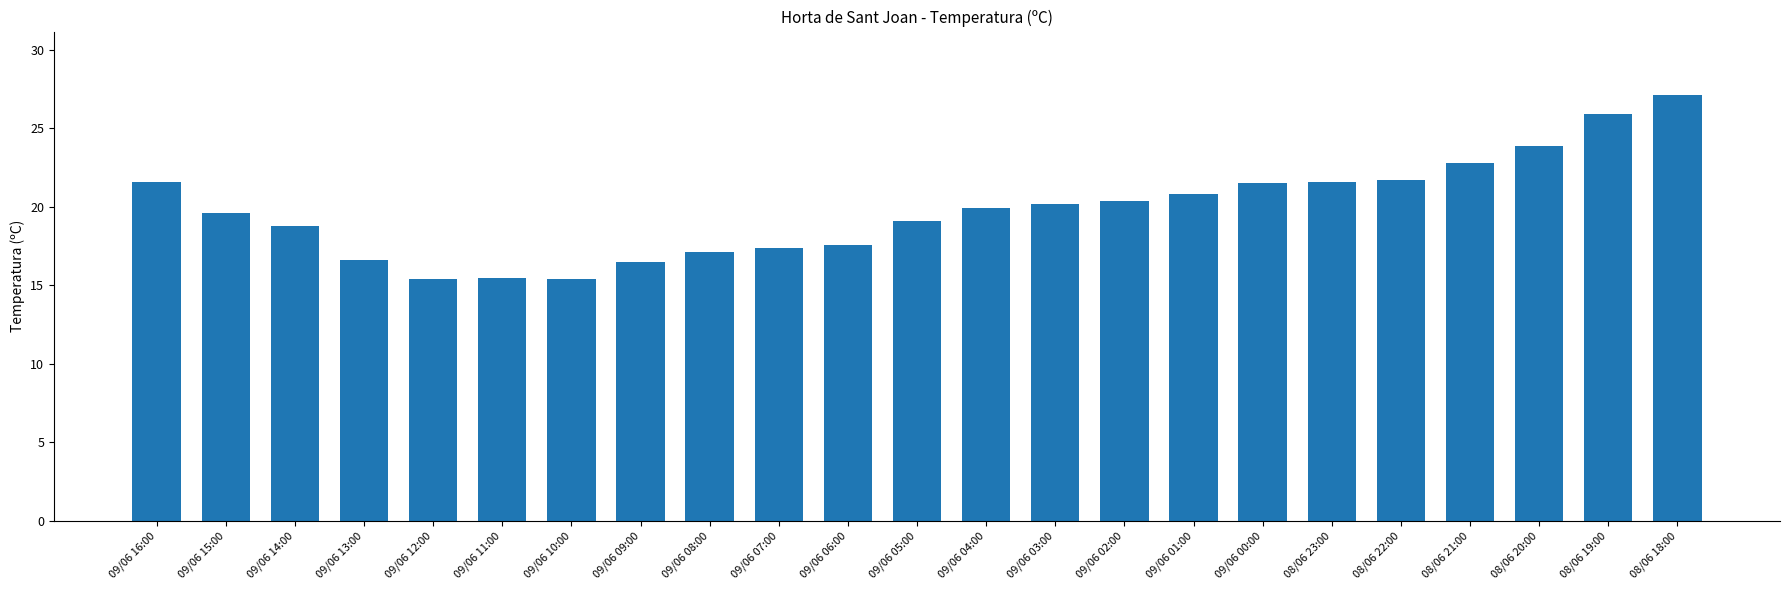

What is the label of the 20th bar from the right?

09/06 13:00